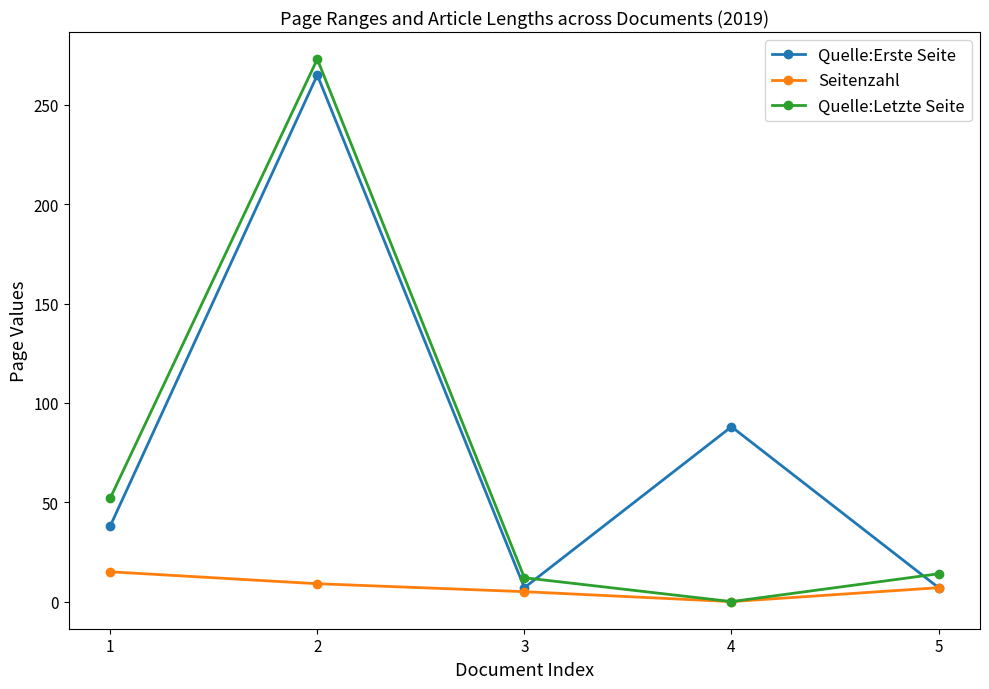

At which category does Seitenzahl reach its first local valley?

4